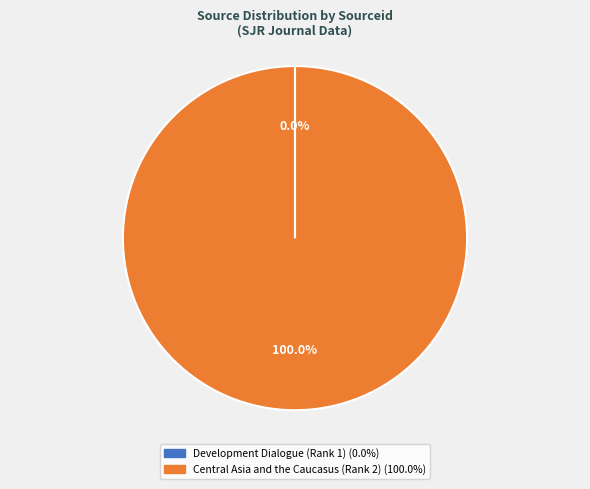

Is there a majority slice in this chart?

Yes